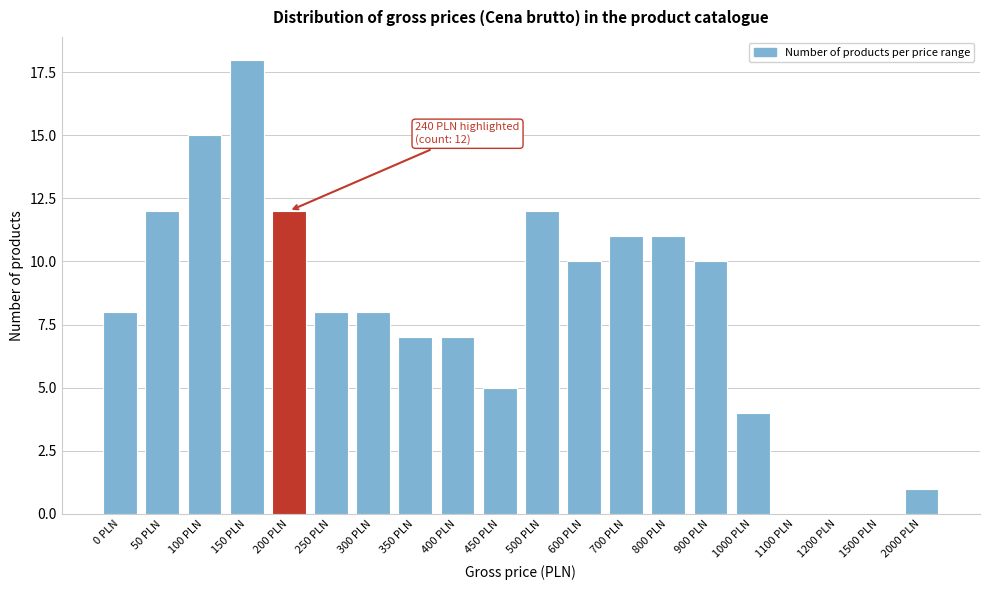

Reading left to right, transcribe all the data shown in this chart.

0 PLN=8	50 PLN=12	100 PLN=15	150 PLN=18	200 PLN=12	250 PLN=8	300 PLN=8	350 PLN=7	400 PLN=7	450 PLN=5	500 PLN=12	600 PLN=10	700 PLN=11	800 PLN=11	900 PLN=10	1000 PLN=4	1100 PLN=0	1200 PLN=0	1500 PLN=0	2000 PLN=1